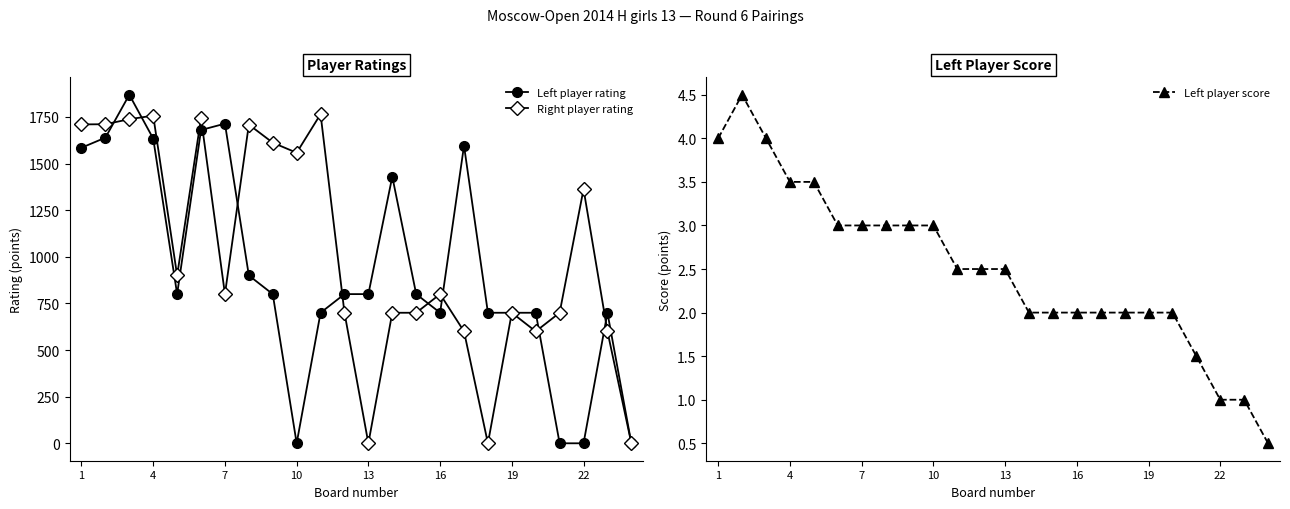

List the series in order of their peak value, lowest first.

Left player score, Right player rating, Left player rating